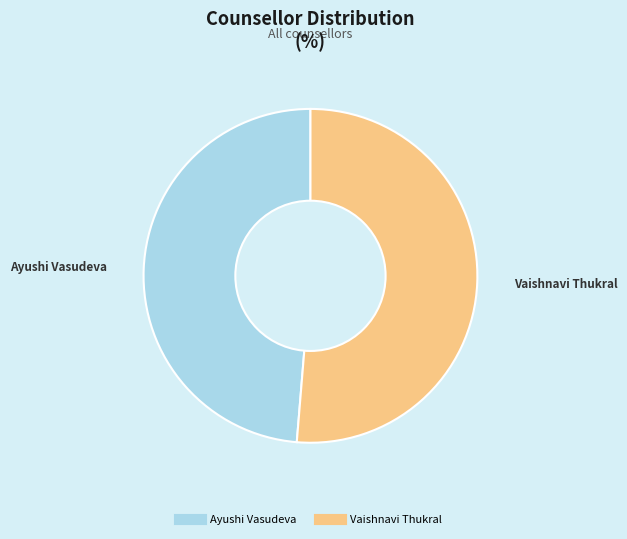

Rank the categories by value from lowest to highest.

Ayushi Vasudeva, Vaishnavi Thukral